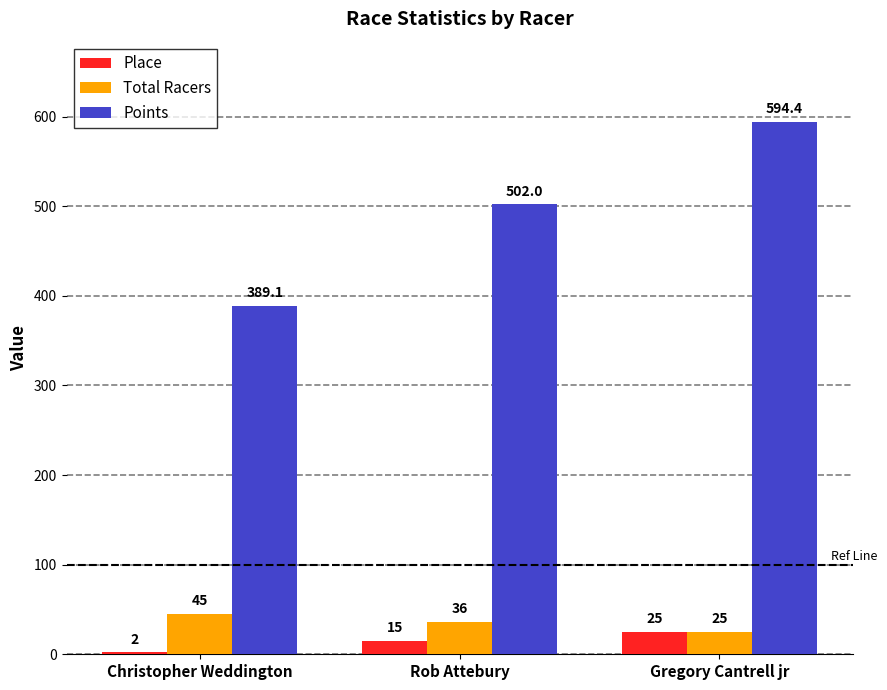

At which label is Points closest to 491?

Rob Attebury